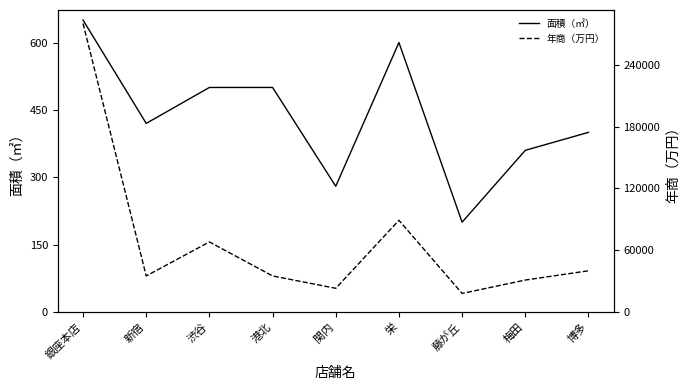

What position from the left is 藤が丘?

7